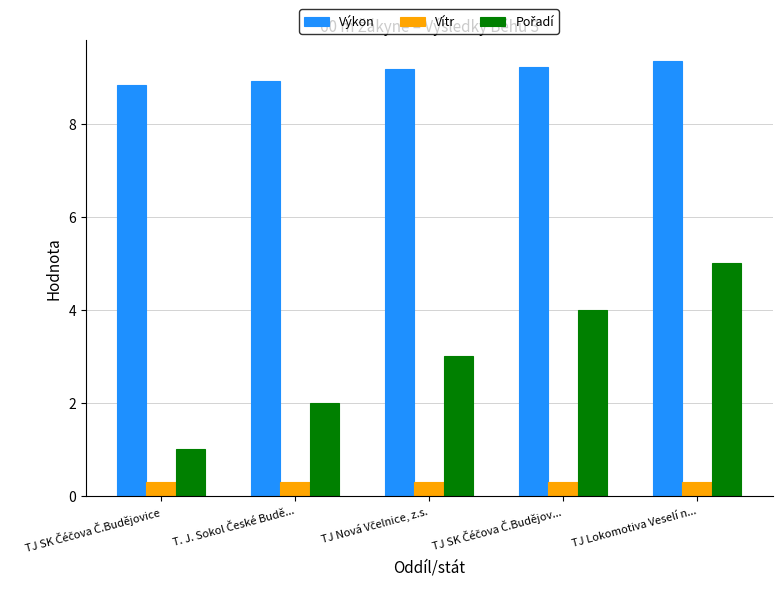

What is the minimum value shown in the chart?

0.3